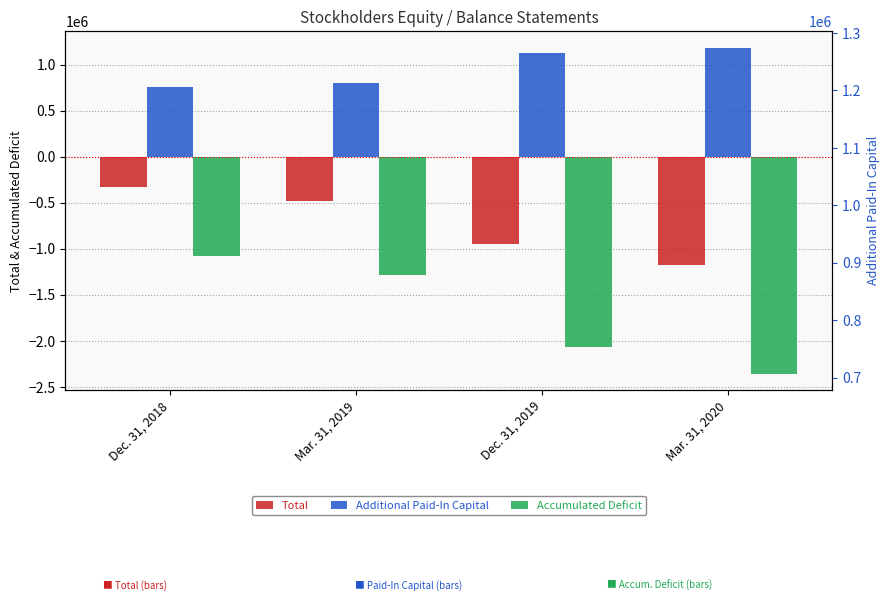

What is the difference between the Total values at Dec. 31, 2018 and Mar. 31, 2019?

148426